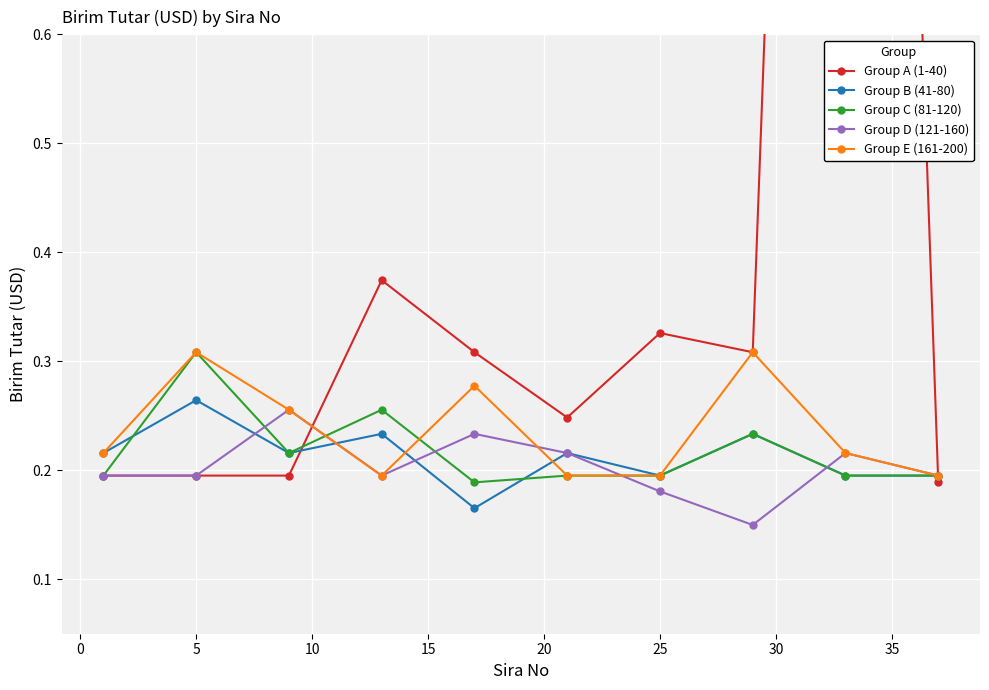

How many Group E (161-200) values are between 0 and 1?

10